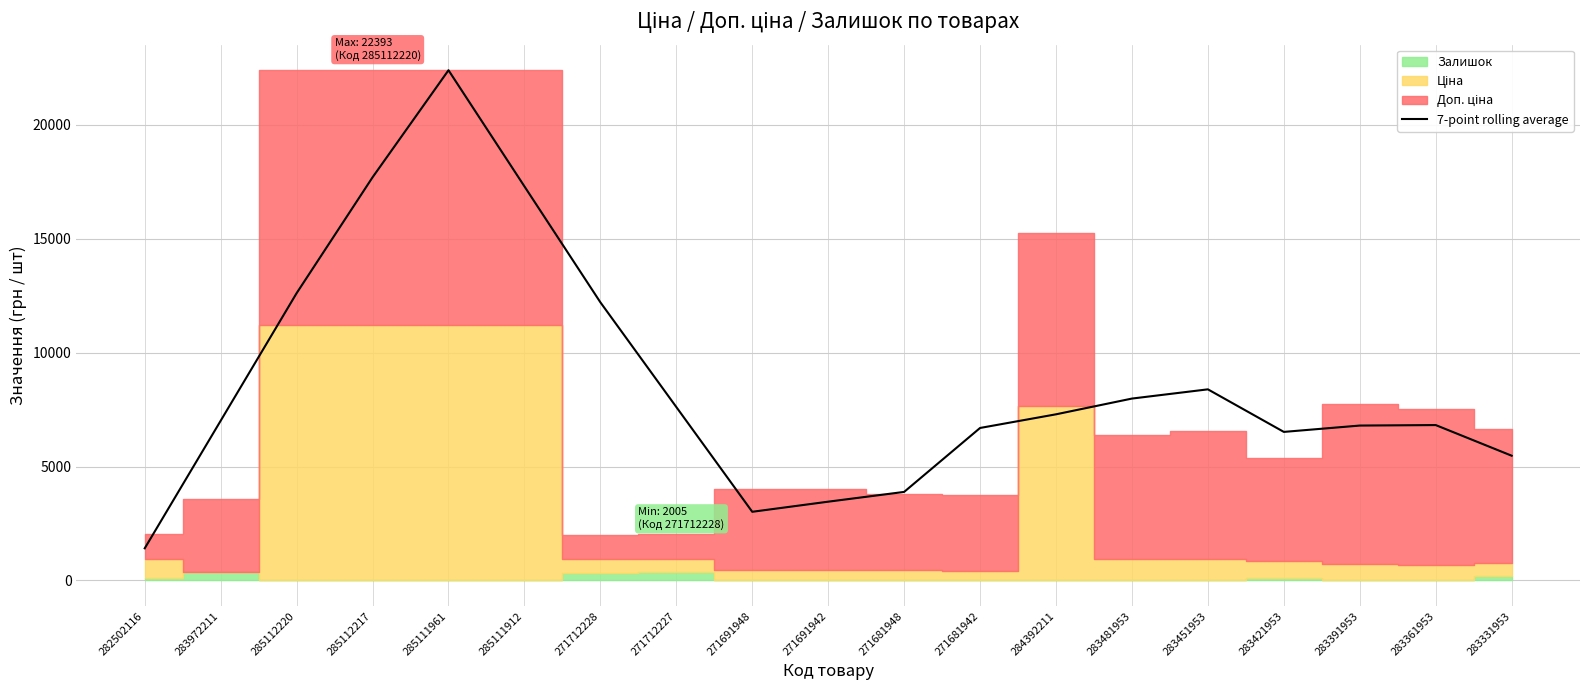

Reading right to left, transcribe all the data shown in this chart.

5476.1	6820.8	6799.1	6520.9	8388.8	7983.9	7292.7	6693.8	3887.3	3458.7	3015.1	7612.6	12208.4	17295.6	22392.8	17694.3	12609.1	7010.8	1412.4